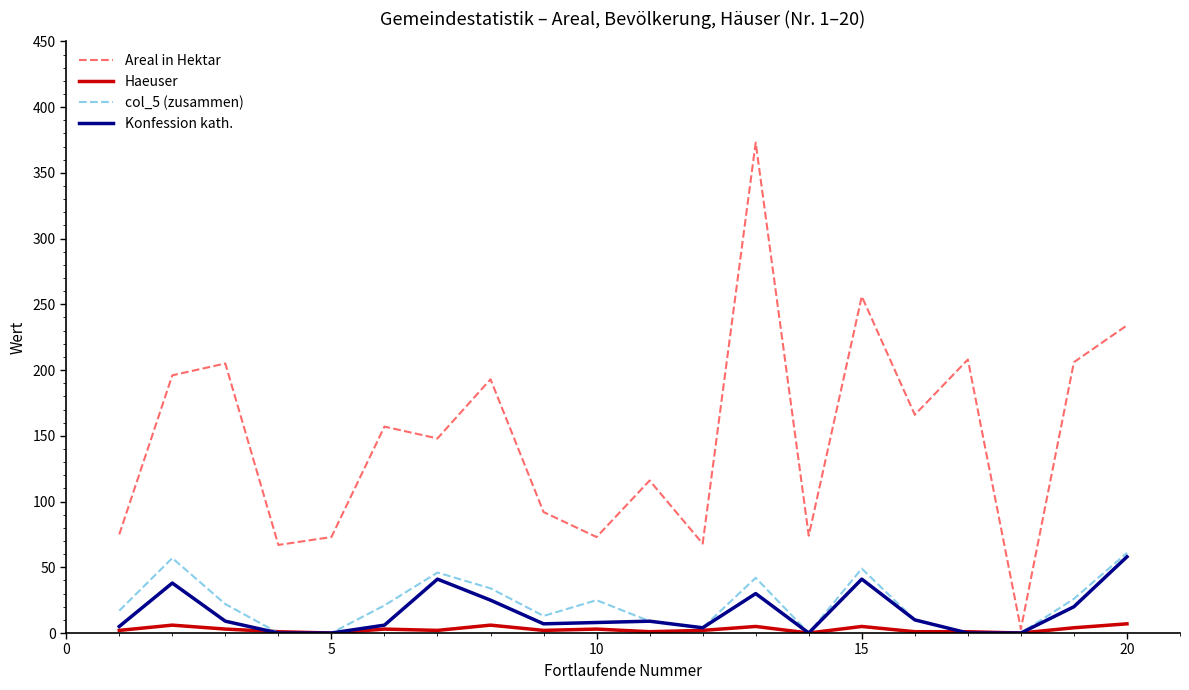

Which series has the largest total across all categories?

Areal in Hektar